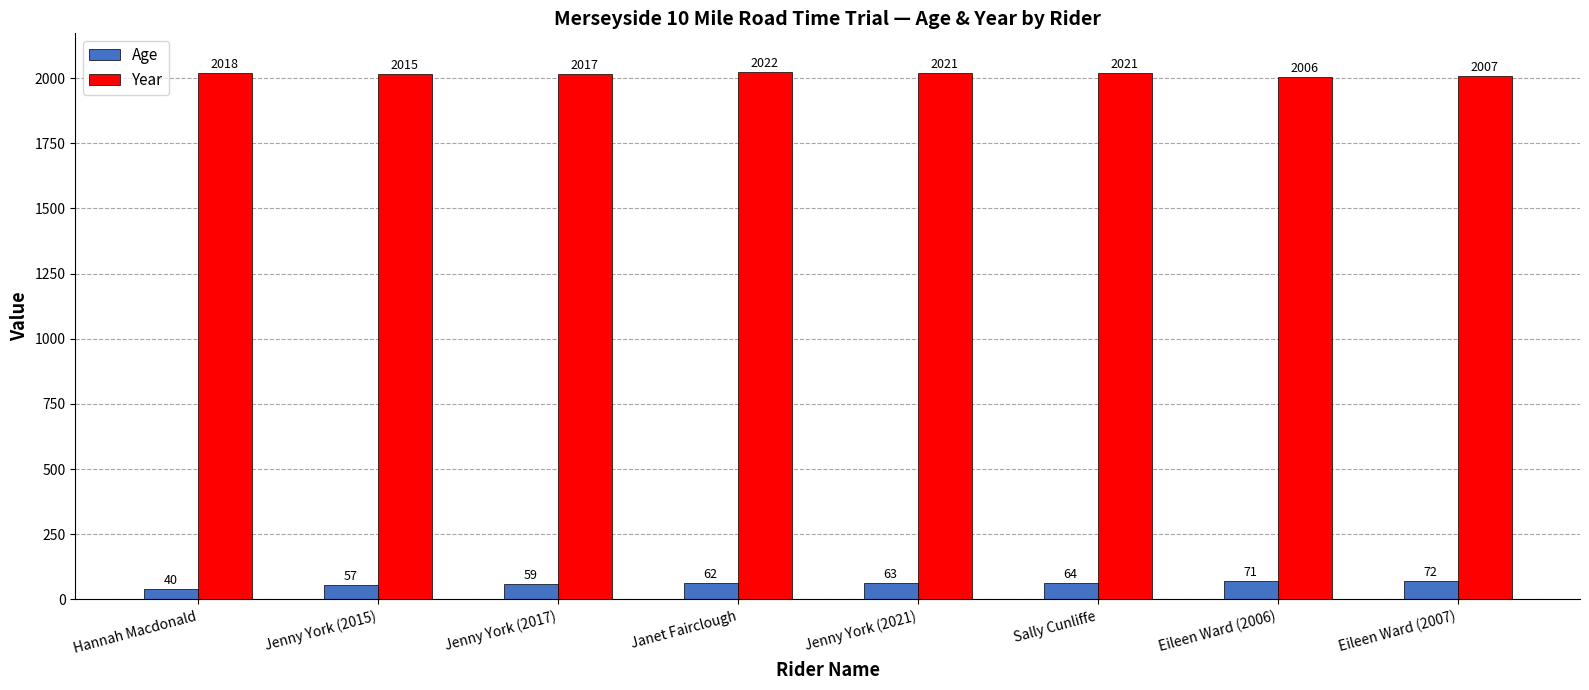

How many values in the Age series are below 63?

4